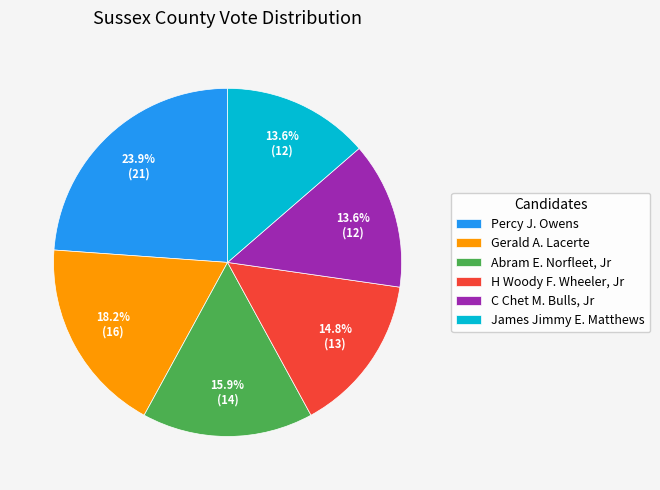

To the nearest percent, what is the average slice percentage?

17%